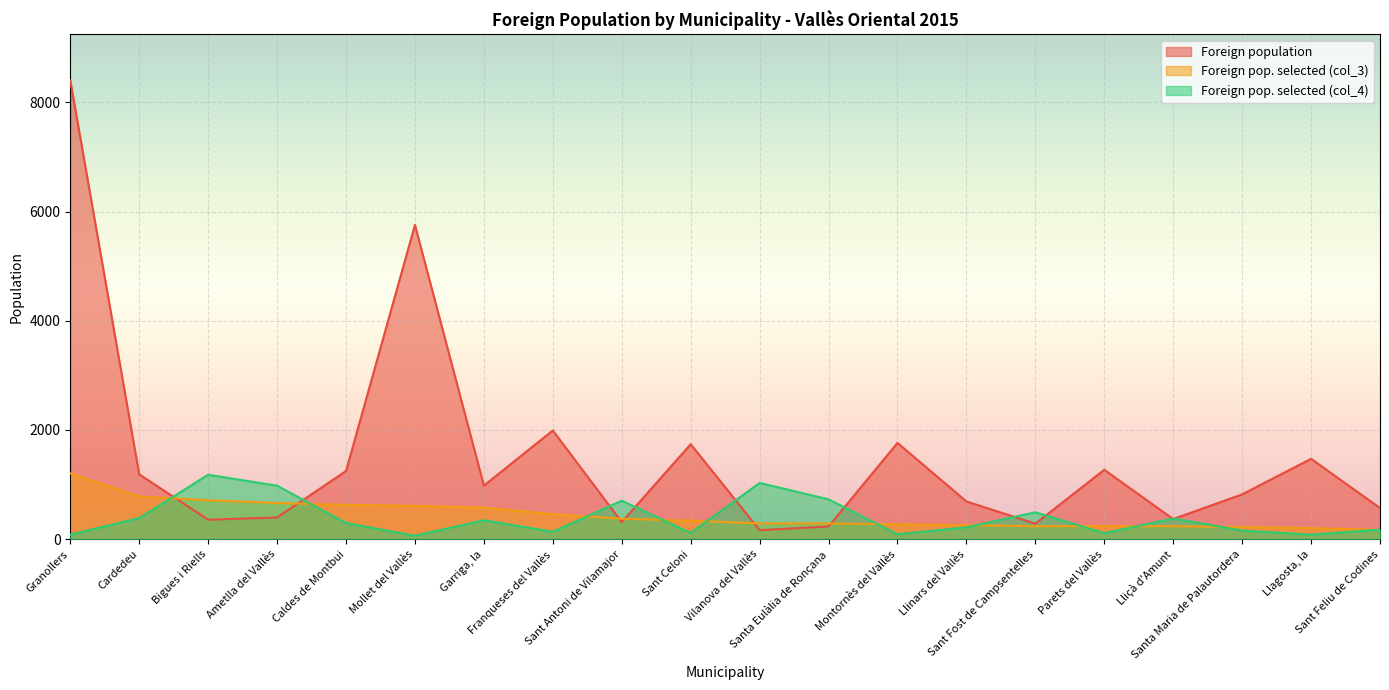

What is the spread (max minus min) of values at Sant Celoni?

1625